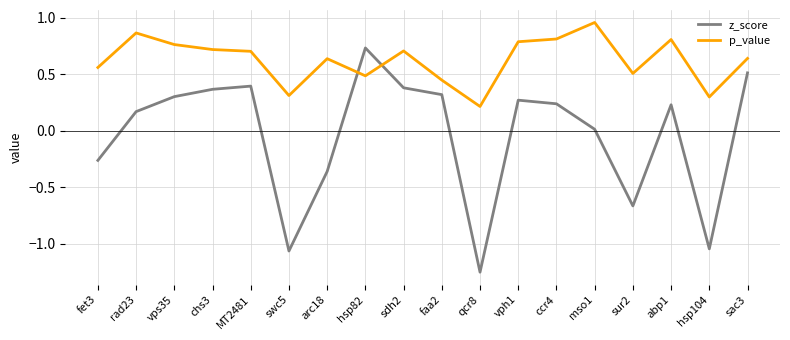

Rank the series at hsp82 from highest to lowest value.

z_score, p_value